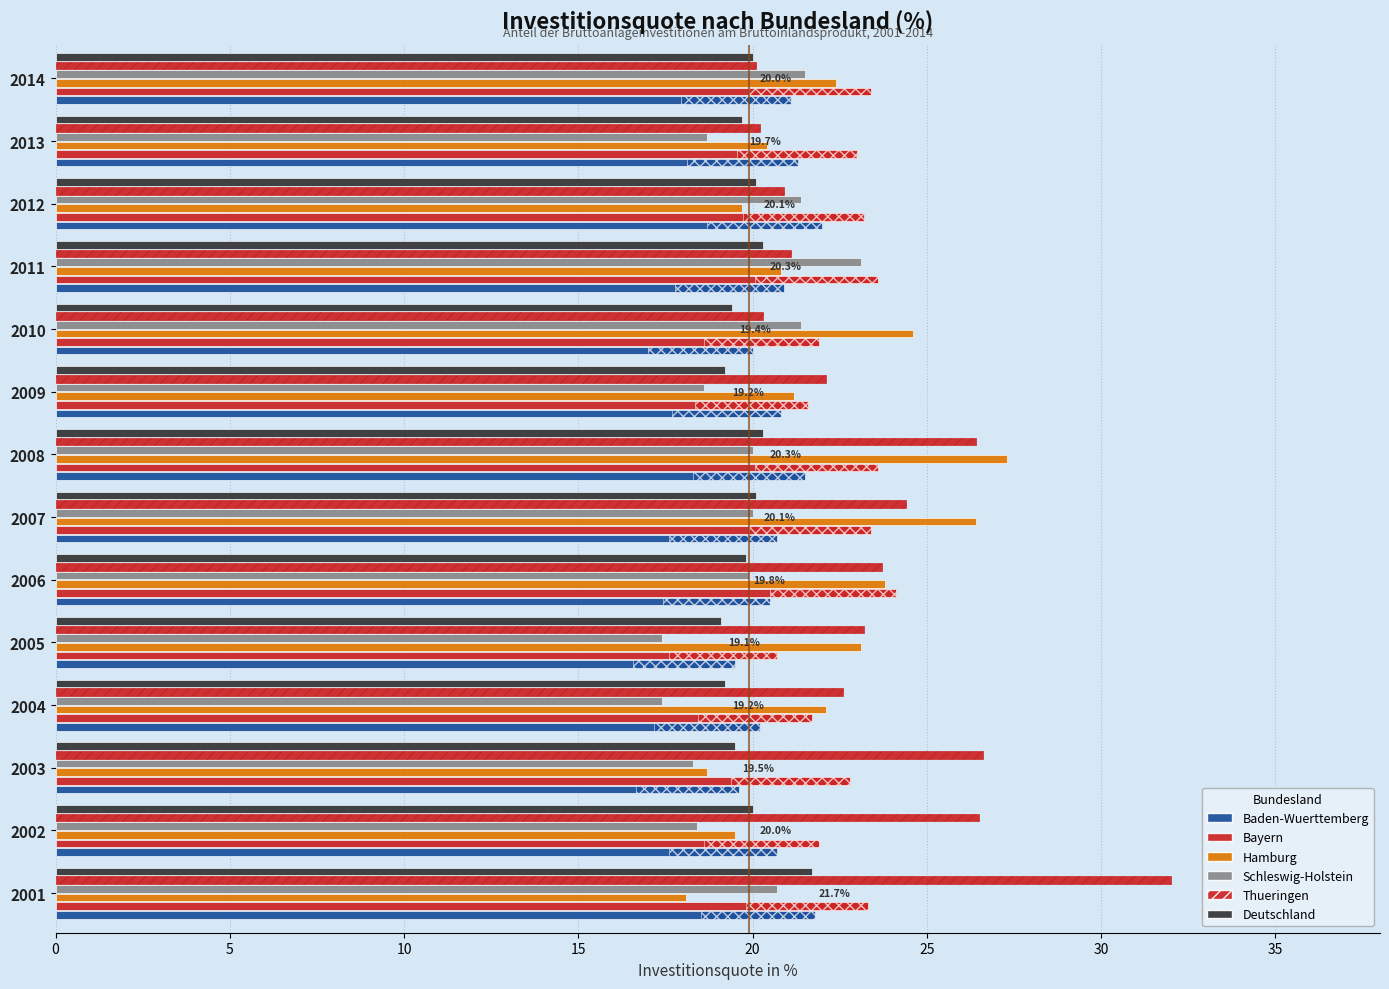

Is the value of Schleswig-Holstein at 2013 greater than the value of Hamburg at 2001?

Yes